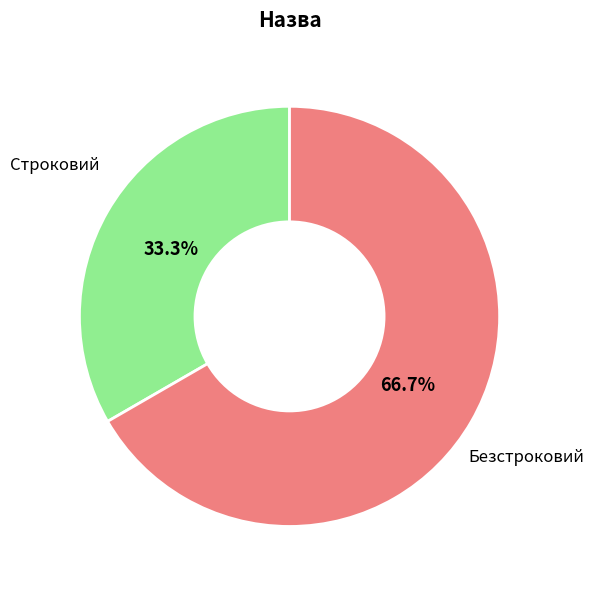

Is there a majority slice in this chart?

Yes